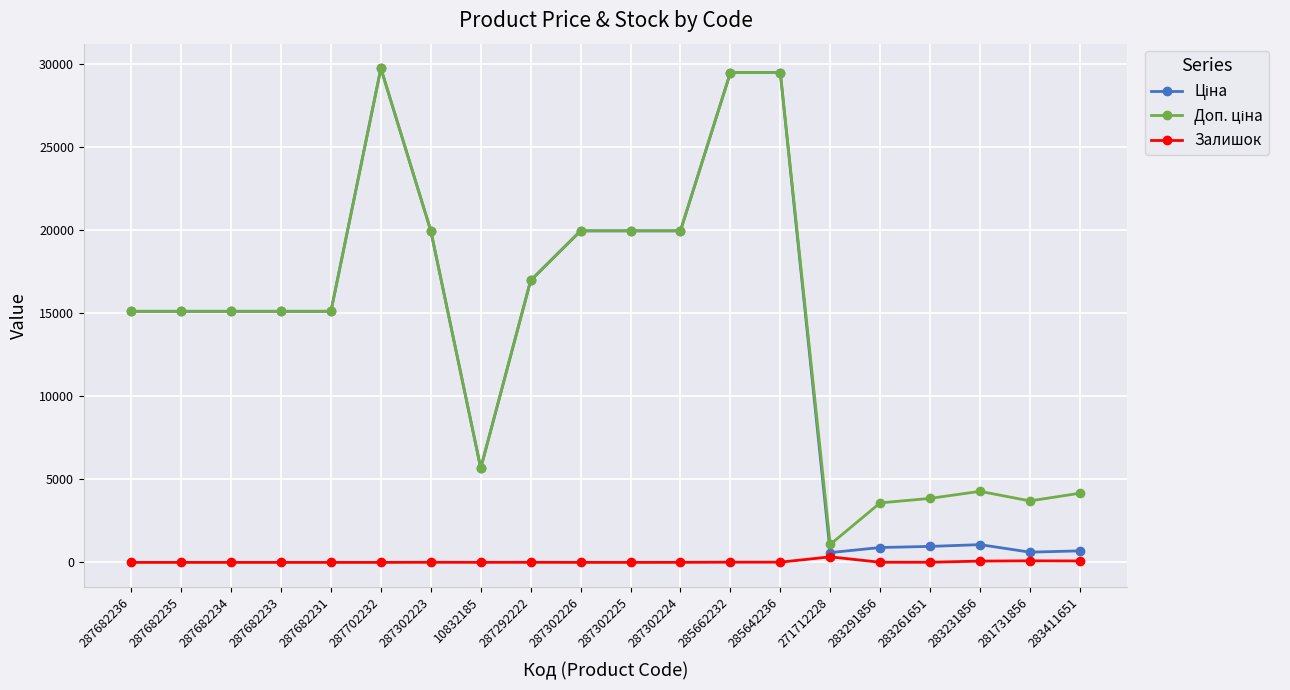

At how many categories does at least one series exceed 22409?

3